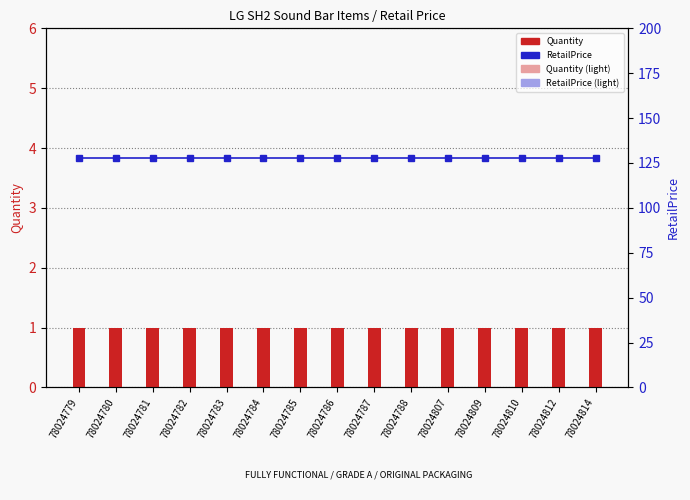

Rank the series at 78024810 from highest to lowest value.

RetailPrice, Quantity